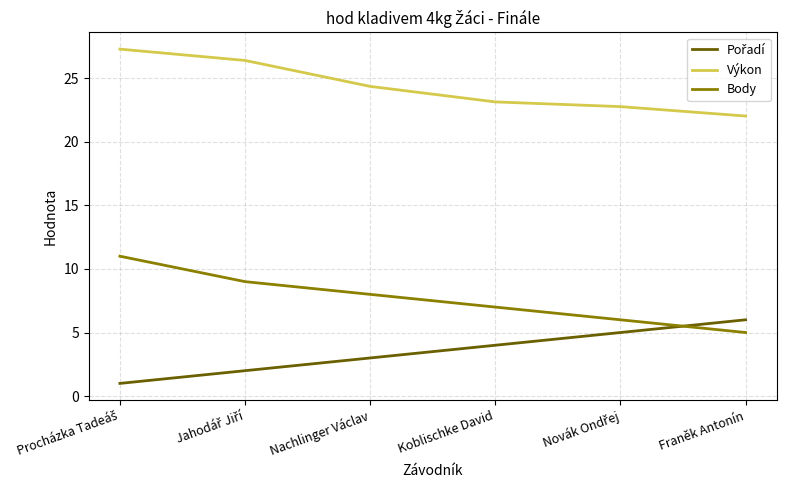

The Výkon series shows 23.1 at Koblischke David. True or false?

True